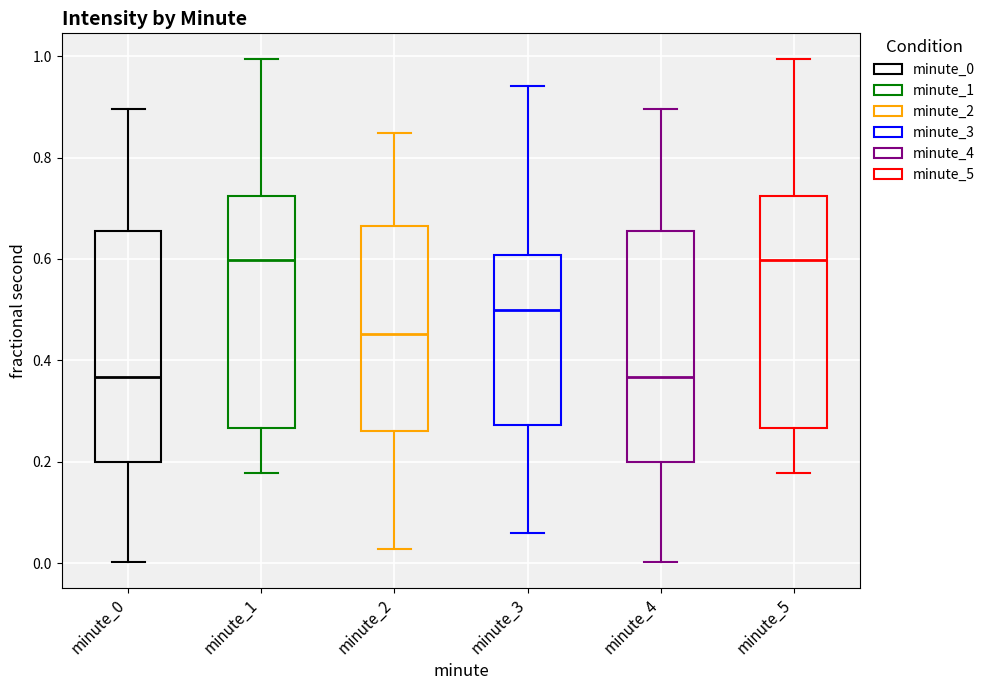

Where is the upper edge of the box for minute_3 on the y-axis? The values are not printed on the chart, so give them approximately, as read against the axis.

0.60